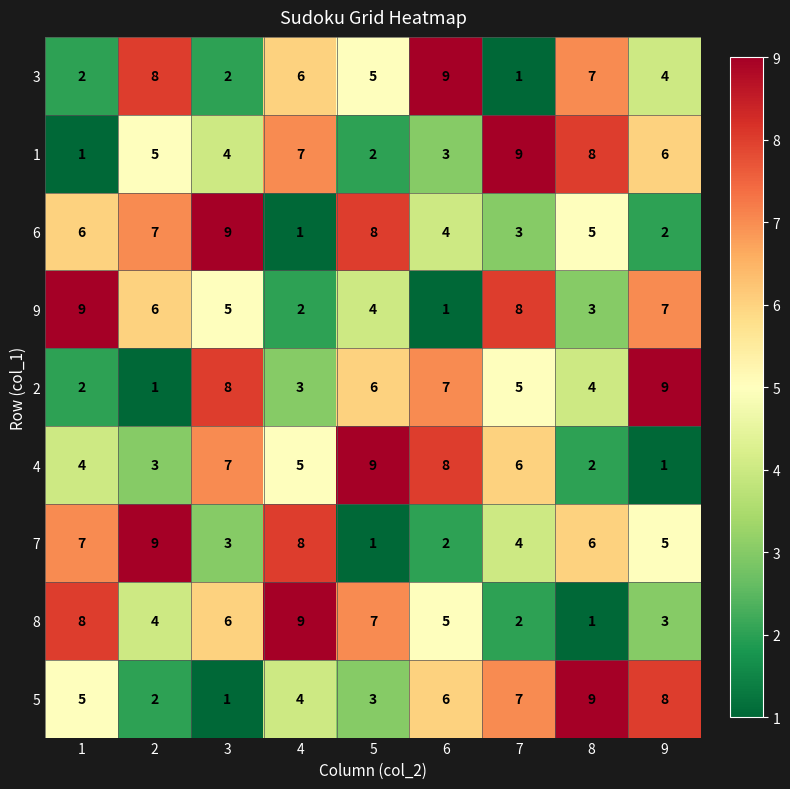

Which series changed the most between 2 and 4?

6